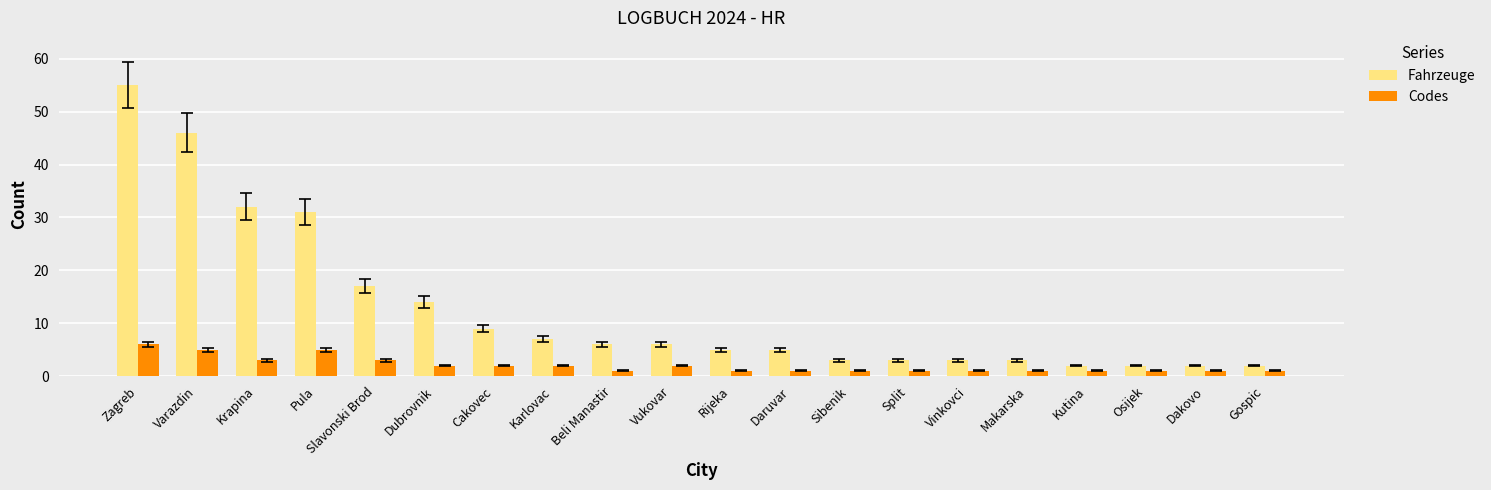

The value of Fahrzeuge at Karlovac is 9. True or false?

False